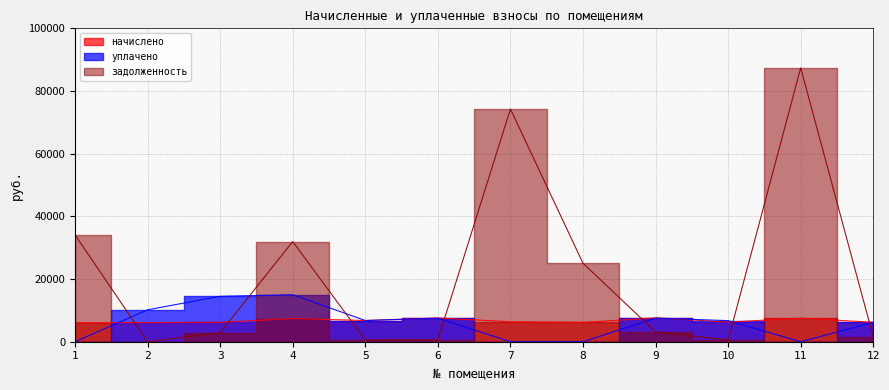

What is the lowest value of the начислено series?

6073.9